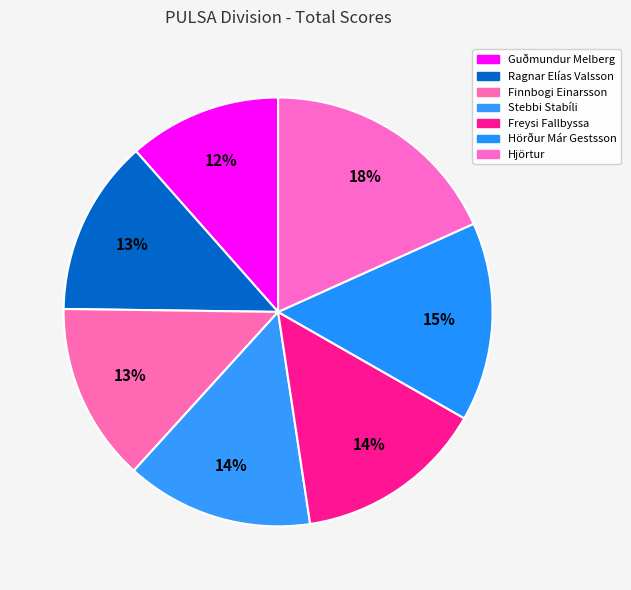

Is there a majority slice in this chart?

No